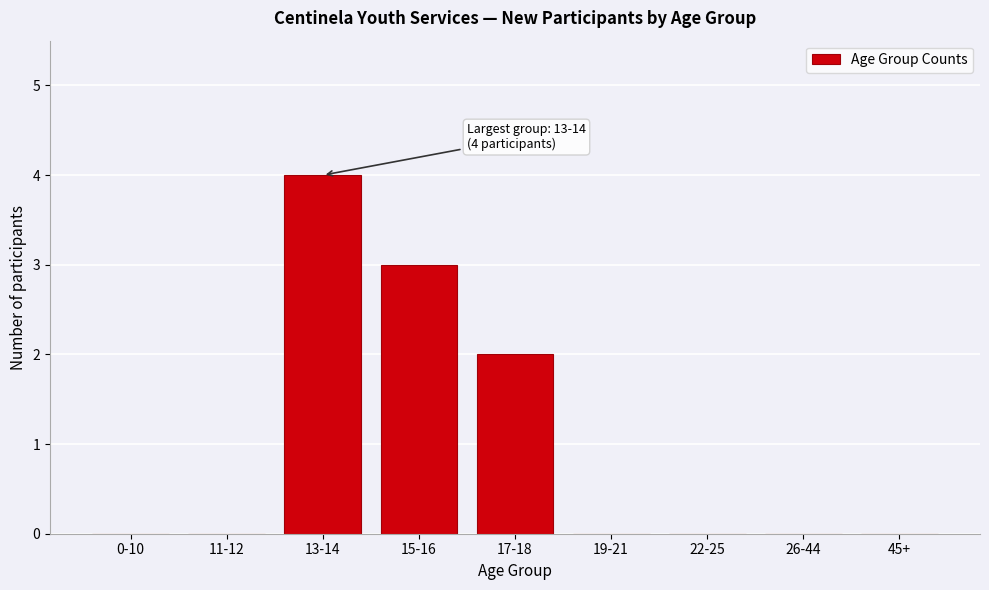

Reading left to right, transcribe all the data shown in this chart.

0-10=0	11-12=0	13-14=4	15-16=3	17-18=2	19-21=0	22-25=0	26-44=0	45+=0